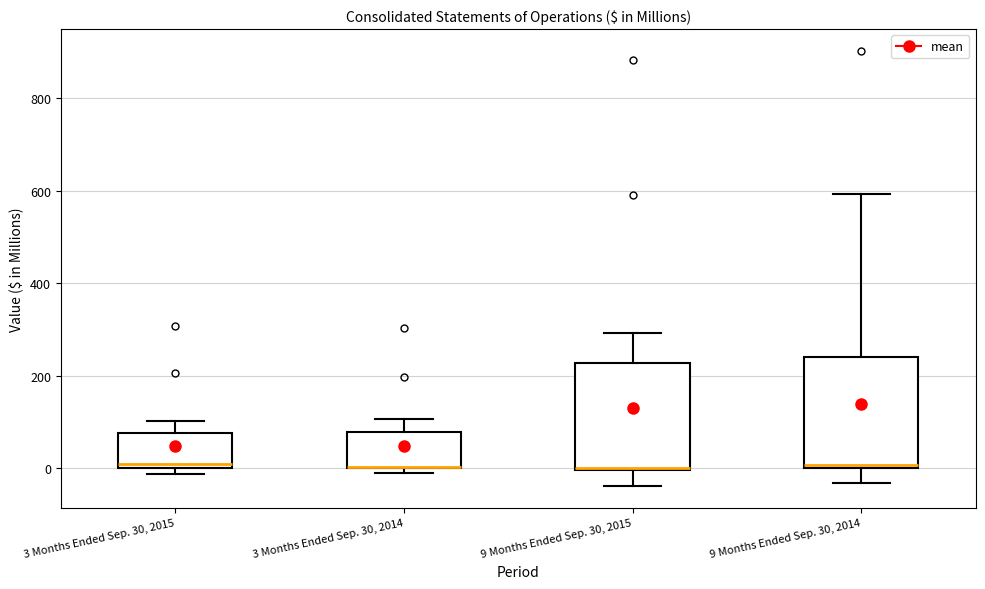

Reading left to right, transcribe this box plot: for each box, give where its median line is, the range the box spans, and where its two whiskers end, as read against the y-axis. The values are not printed on the chart, so give them approximately, as read against the axis.

3 Months Ended Sep. 30, 2015: median 0 (just above the box's lower edge), box 0 to 80, whiskers -20 to 100
3 Months Ended Sep. 30, 2014: median 0 (drawn on the box's lower edge), box 0 to 80, whiskers -20 to 100
9 Months Ended Sep. 30, 2015: median 0, box 0 to 220, whiskers -40 to 300
9 Months Ended Sep. 30, 2014: median 0 (just above the box's lower edge), box 0 to 240, whiskers -40 to 600